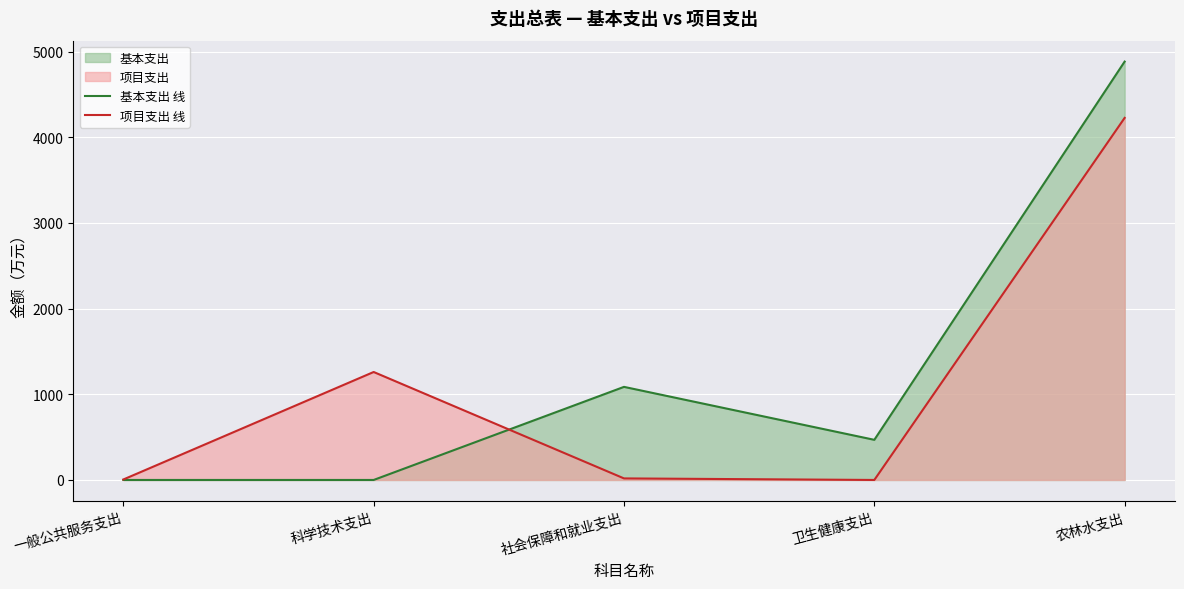

The 基本支出 线 series shows 0.0 at 一般公共服务支出. True or false?

True